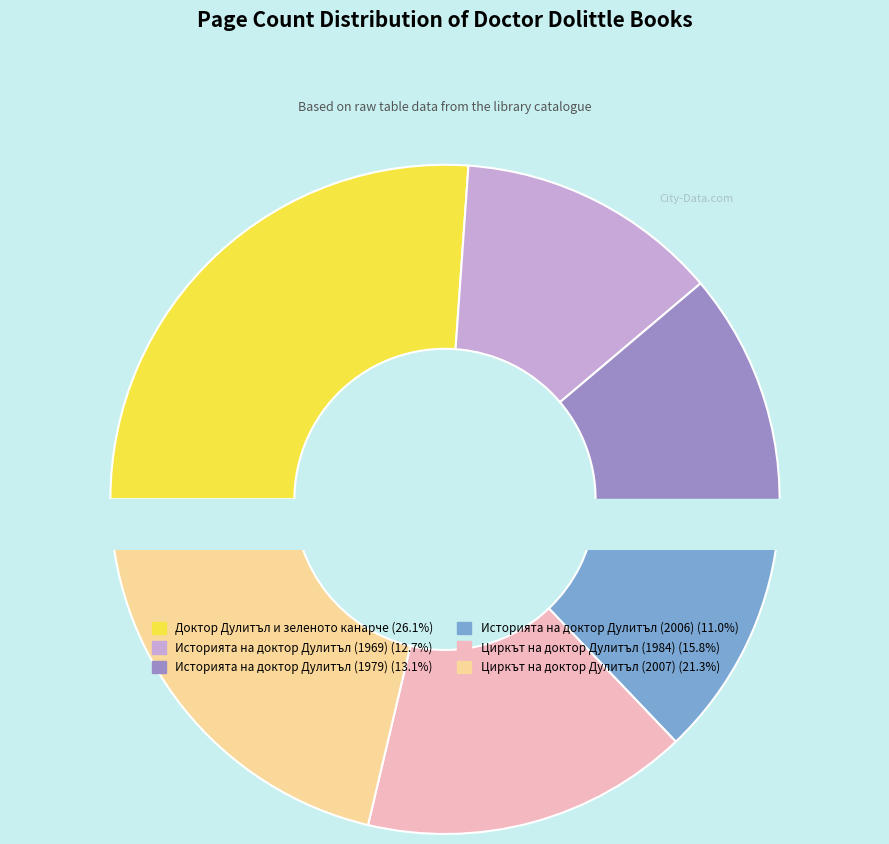

What is the ratio of the value at 20143 - Историята на доктор Дулитъл (1969) to the value at 209 - Циркът на доктор Дулитъл (1984)?

0.8